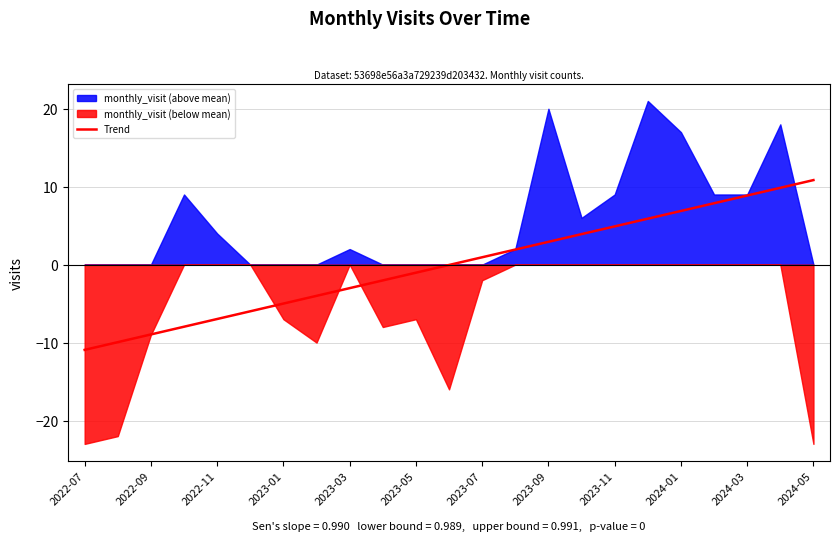

What is the maximum value for Trend?

10.8